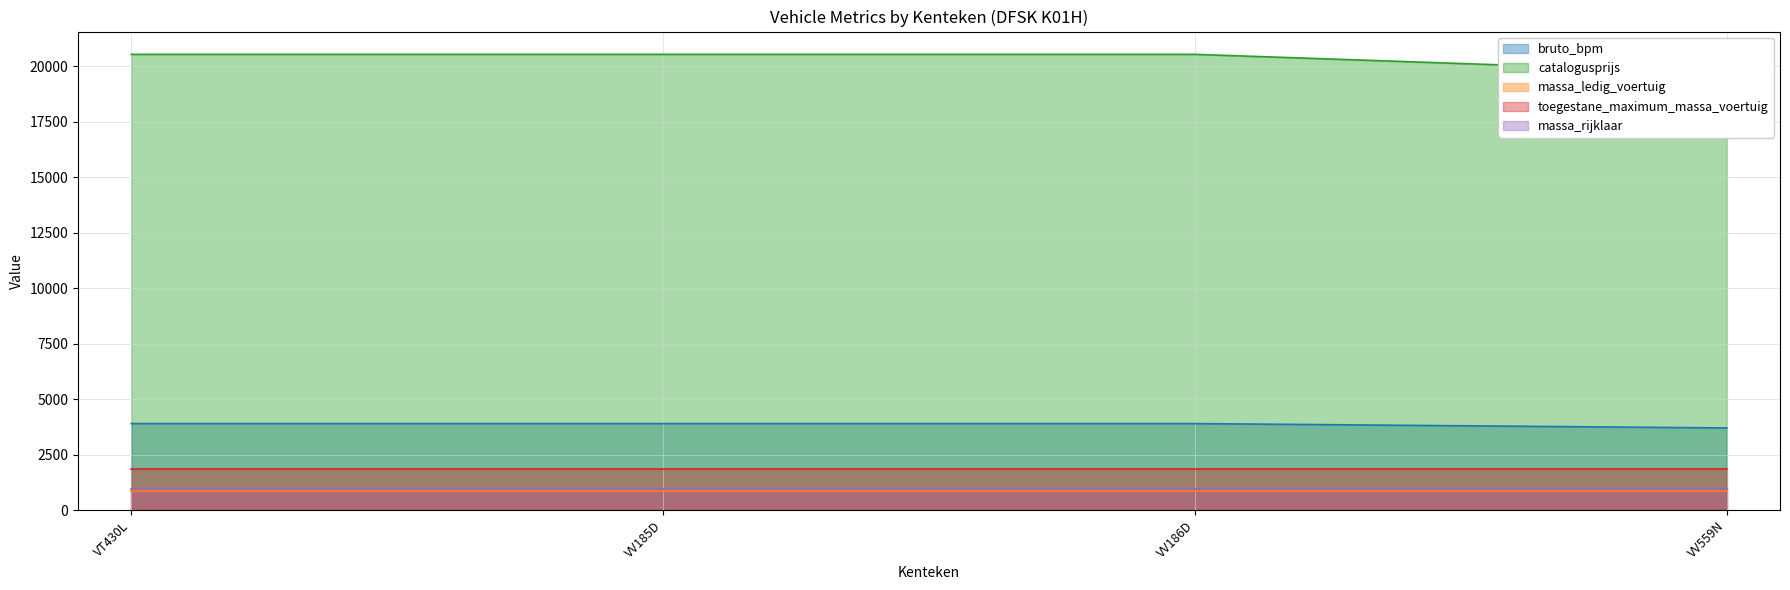

True or false: massa_rijklaar and massa_ledig_voertuig intersect in this chart.

False